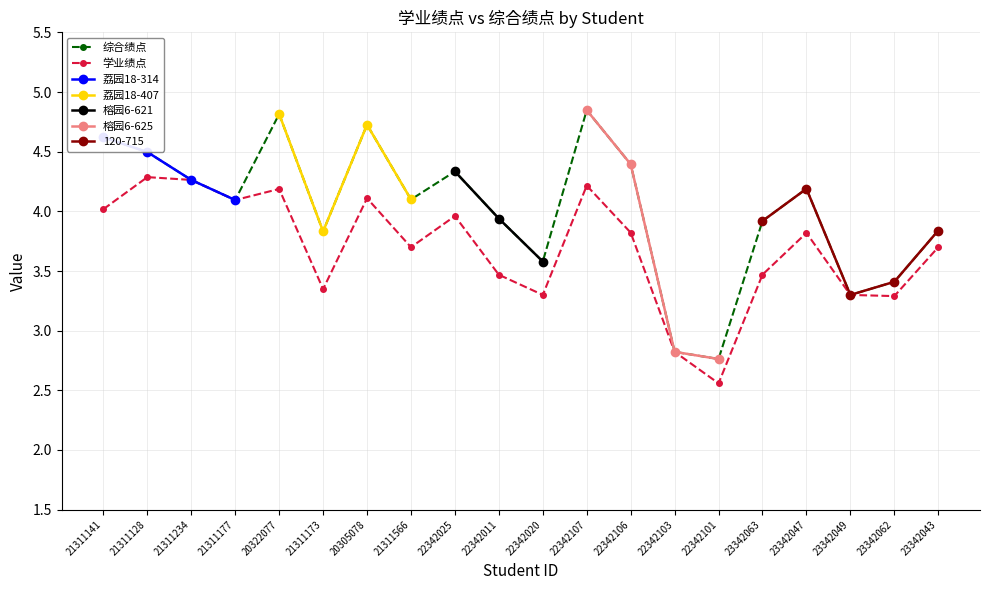

How many values in the 综合绩点 series are below 4?

9